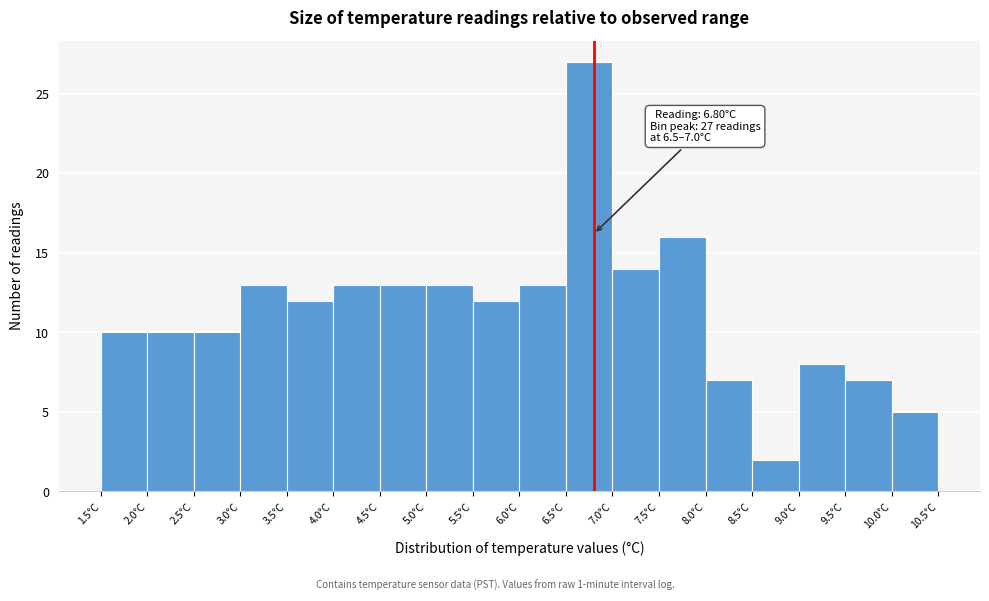

Over which range of the x-axis is the bar tallest?

6.5 to 7.0